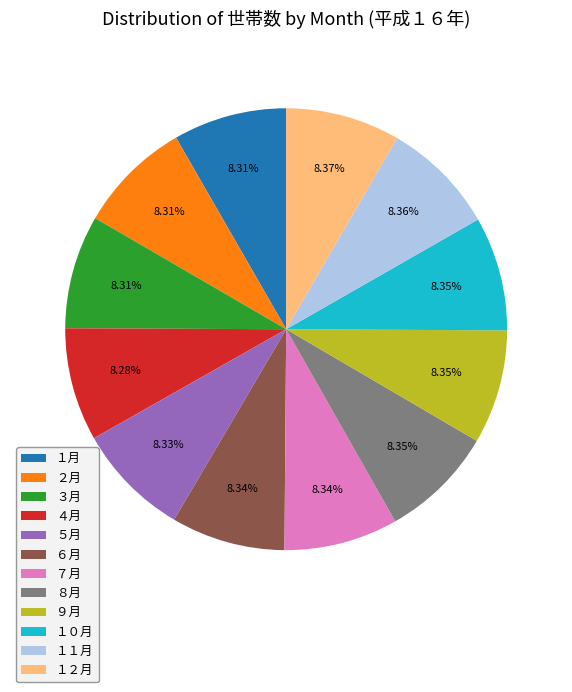

What is the ratio of the value at １月 to the value at ３月?

1.0